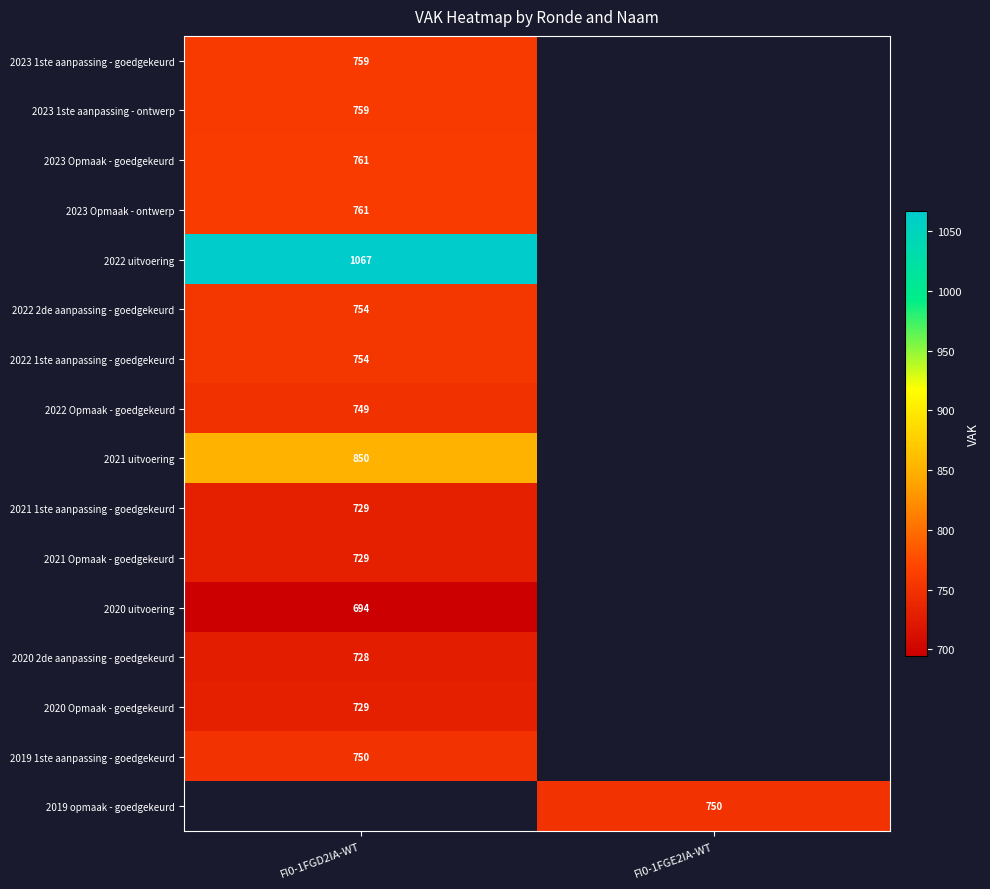

Is it true that 2020 Opmaak - goedgekeurd equals 1233.2 at FI0-1FGD2IA-WT?

False